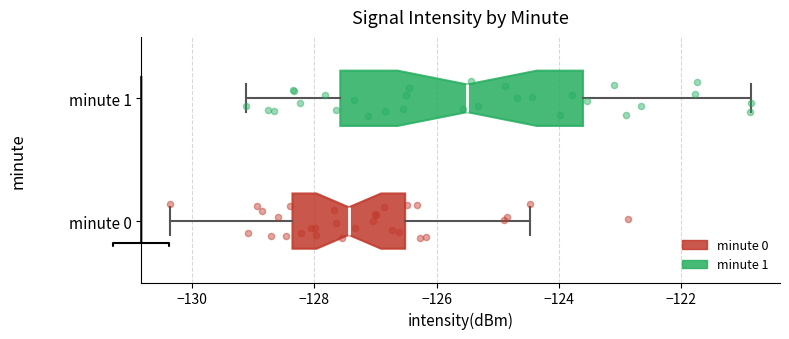

Comparing the boxes themselves (not the whiskers), which one is the widest?

minute 1